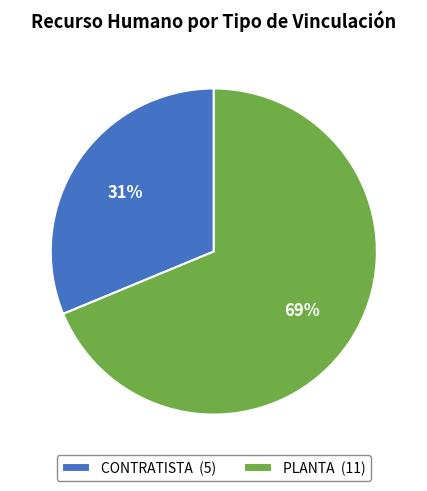

What is the ratio of the value at PLANTA (11) to the value at CONTRATISTA (5)?

2.2